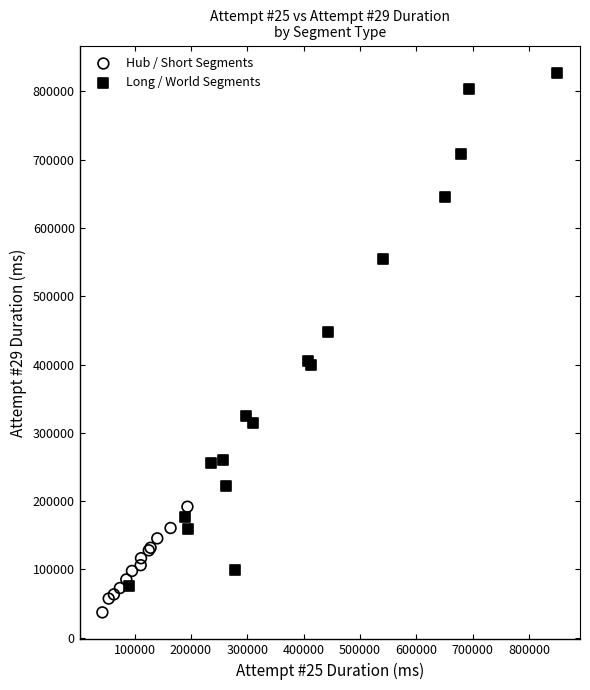

Which series contains the lowest Y value?

Hub / Short Segments